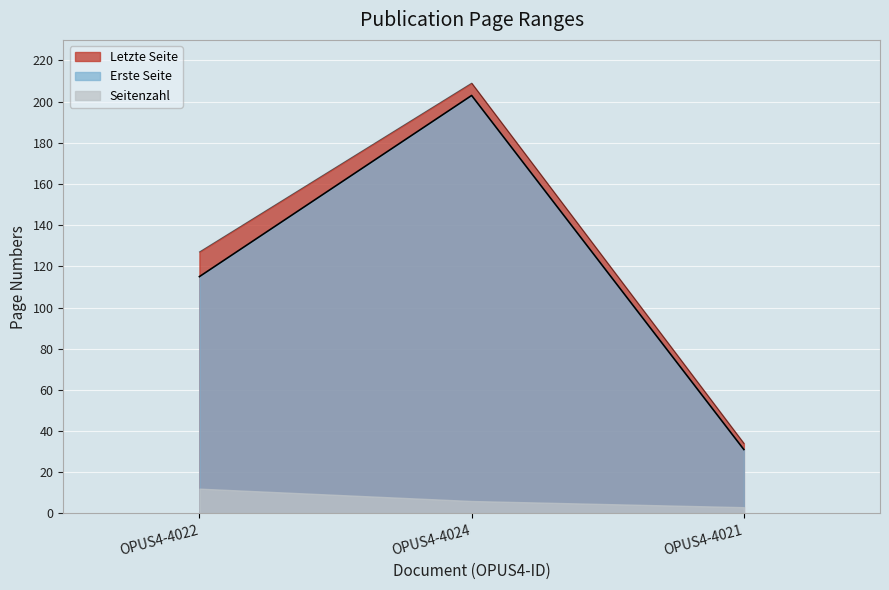

What is the value of the Letzte Seite point at the 2nd from the left?

209